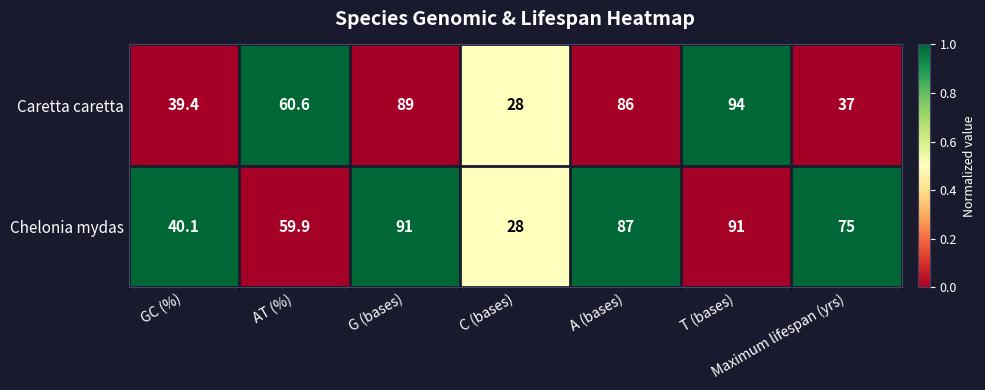

True or false: Chelonia mydas has a value of 47.8 at A (bases).

False